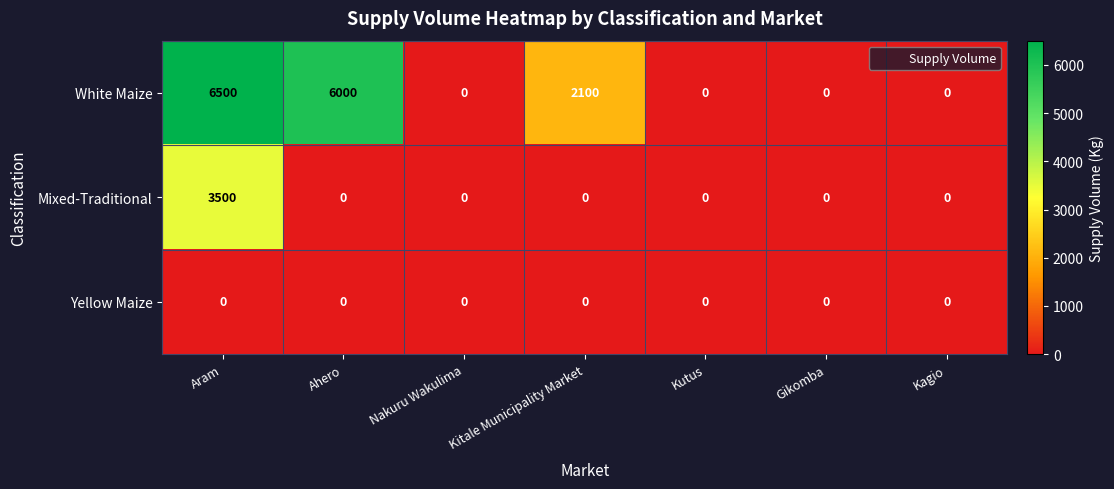

Rank the series by their maximum value, from highest to lowest.

White Maize, Mixed-Traditional, Yellow Maize